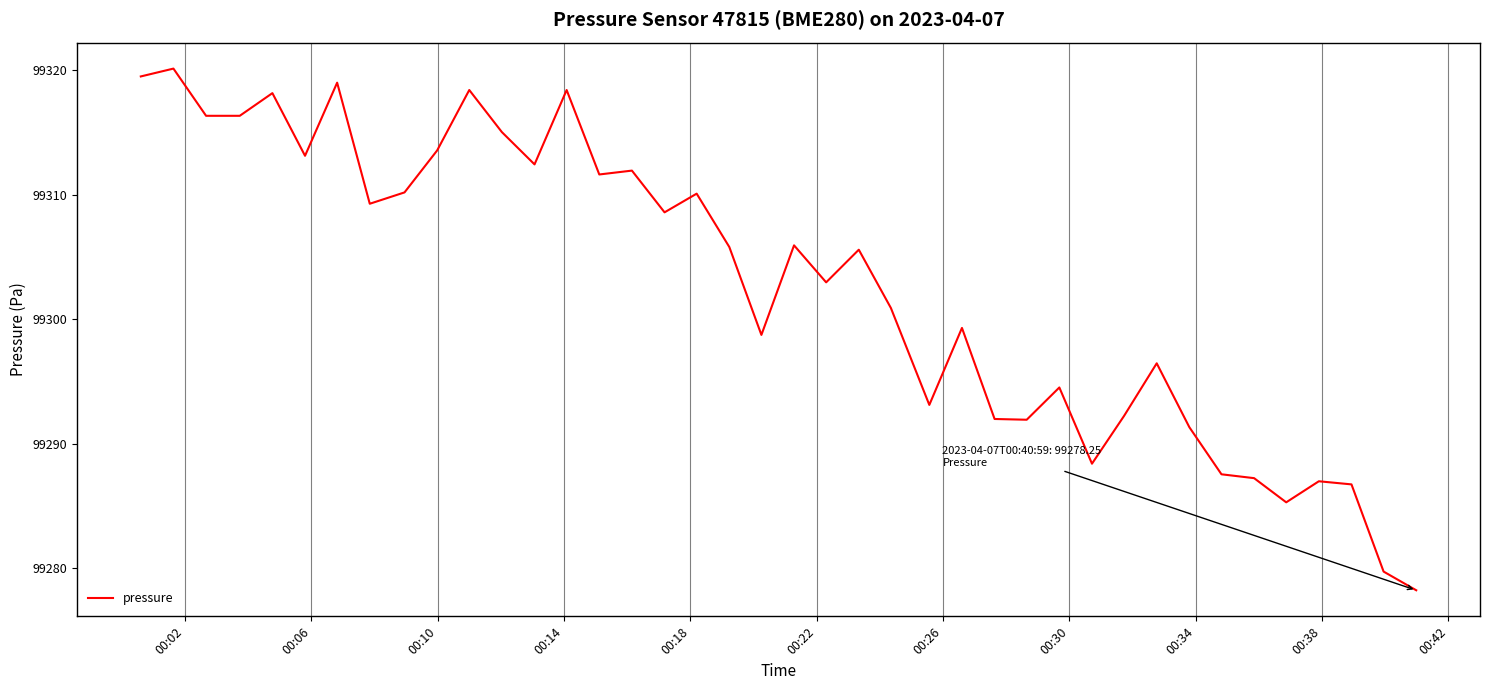

What is the difference between the maximum and minimum values?

41.9